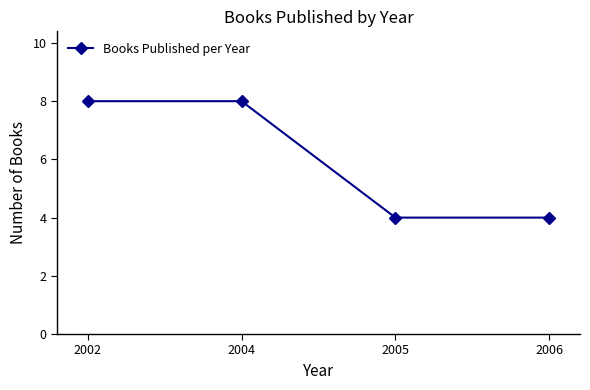

Does the chart have visible grid lines?

No